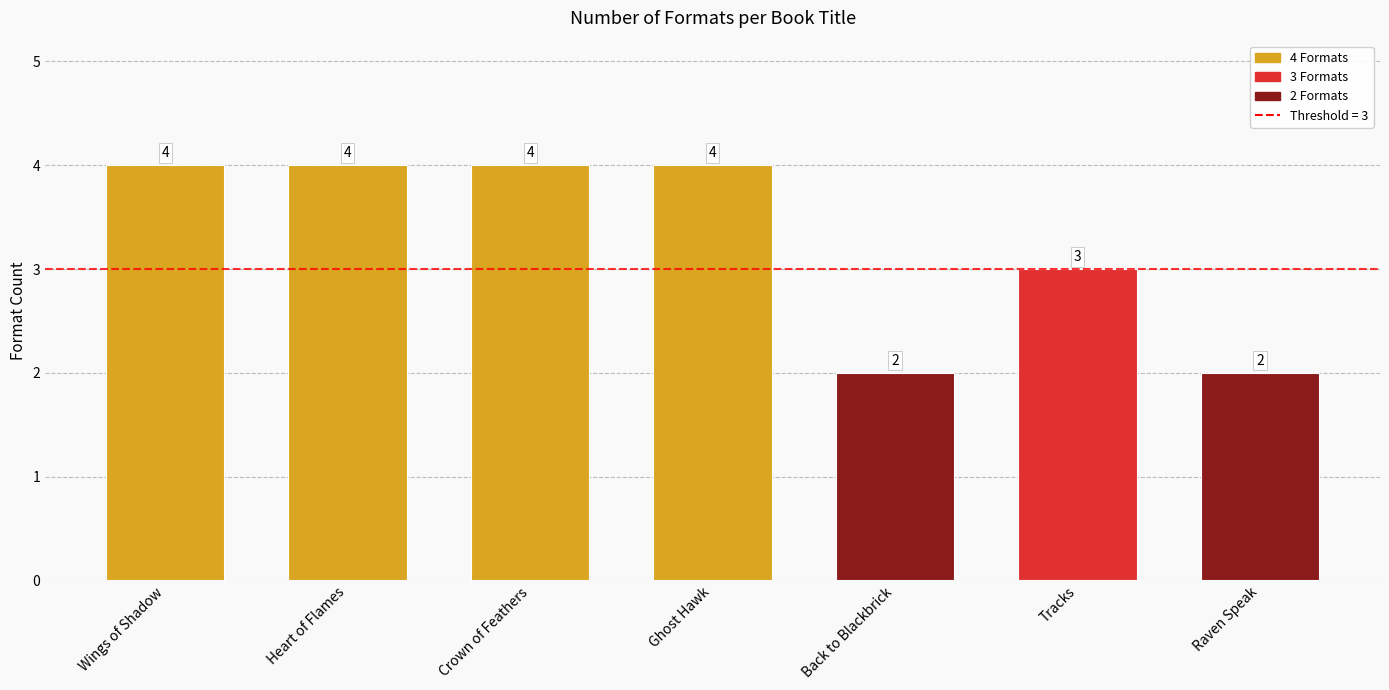

What is the ratio of the value at Heart of Flames to the value at Wings of Shadow?

1.0